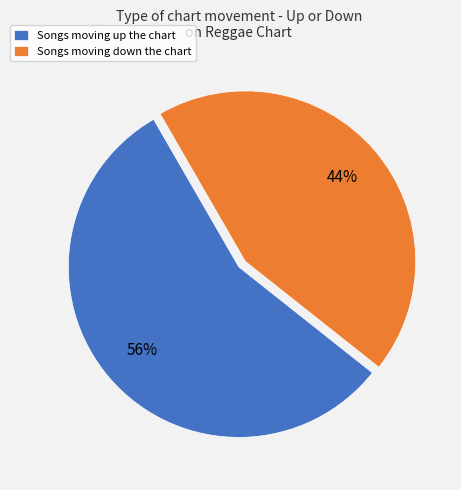

Is the sum of Songs moving down the chart and Songs moving up the chart greater than half?

Yes